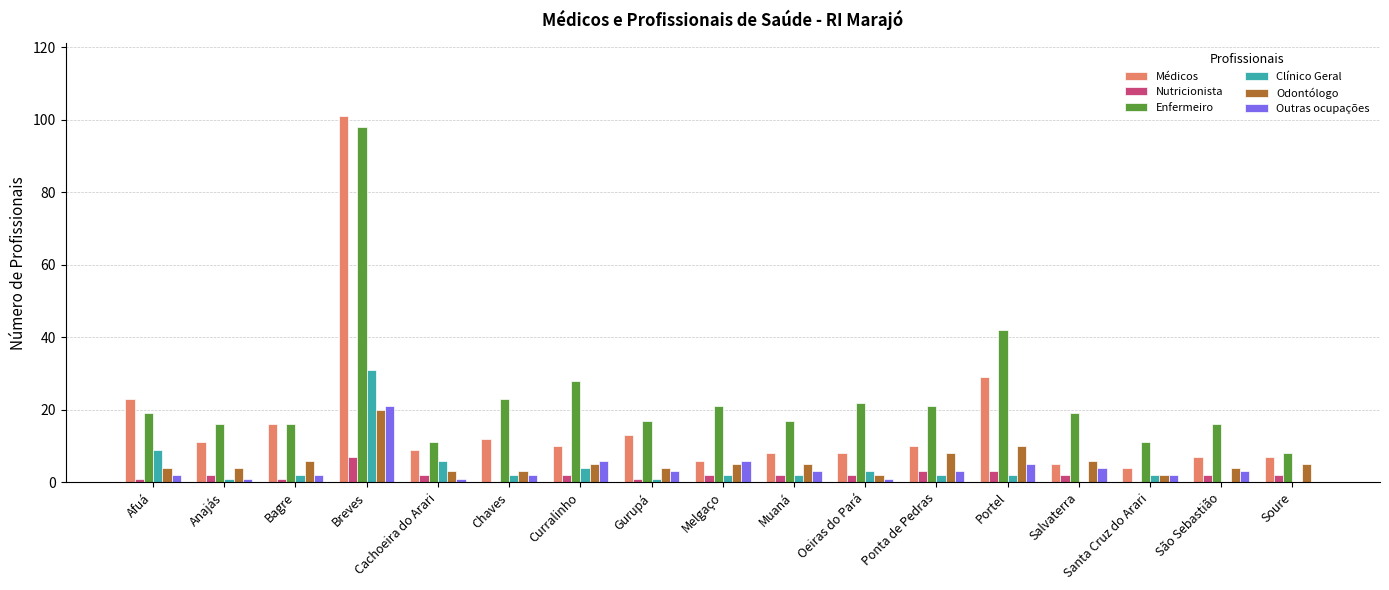

Is it true that Clínico Geral equals 1 at Cachoeira do Arari?

False